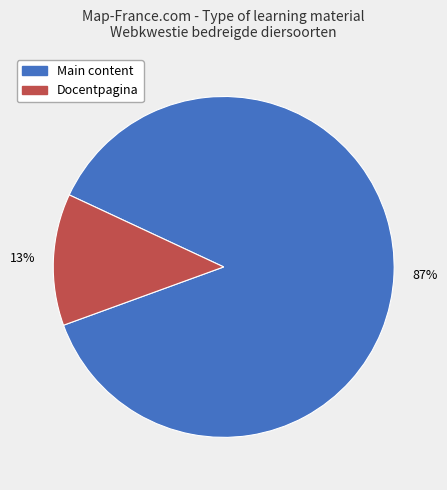

Is there any slice that represents more than half of the pie?

Yes